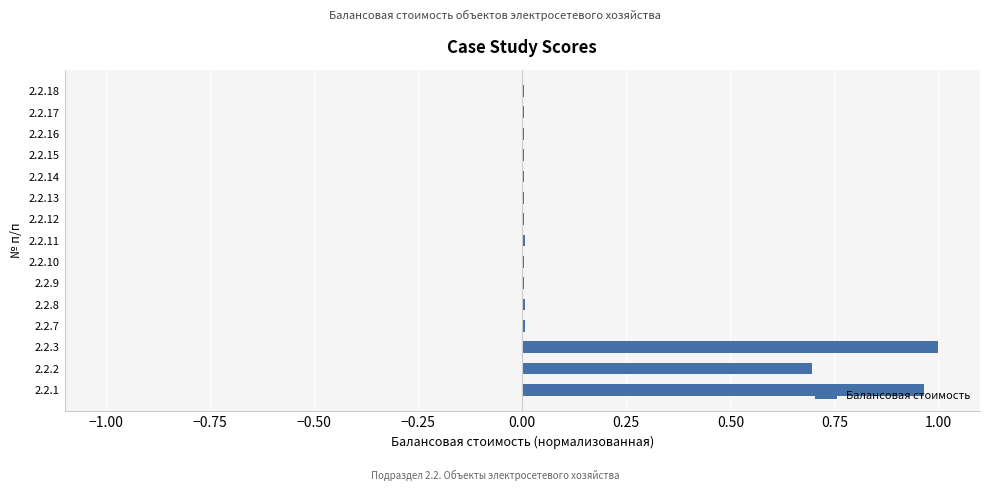

The value at 2.2.1 is 1.0. True or false?

True